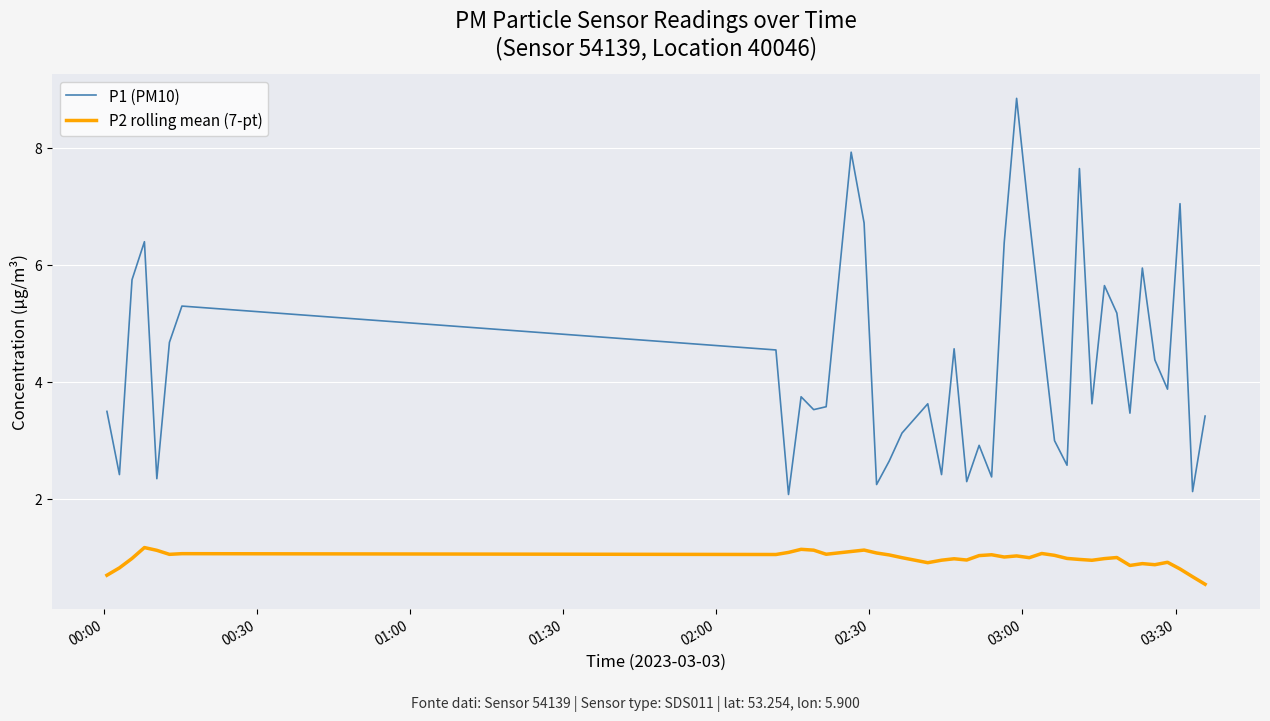

True or false: P2 rolling mean (7-pt) and P1 (PM10) cross at least once.

False